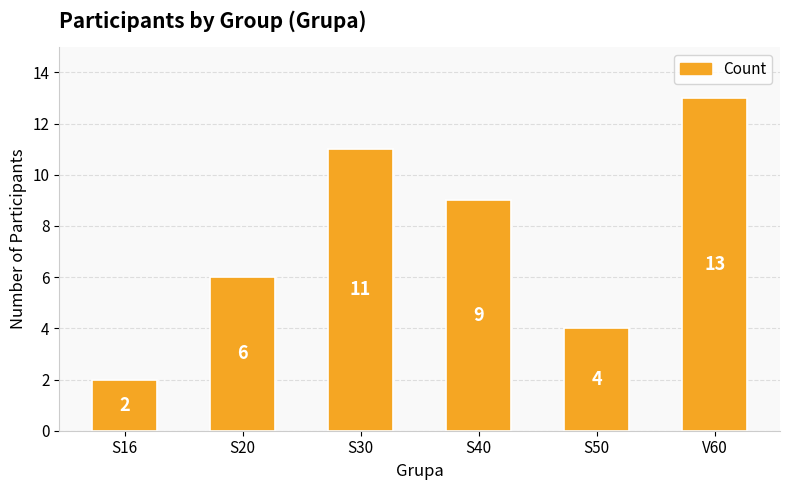

What is the difference between the maximum and minimum values?

11